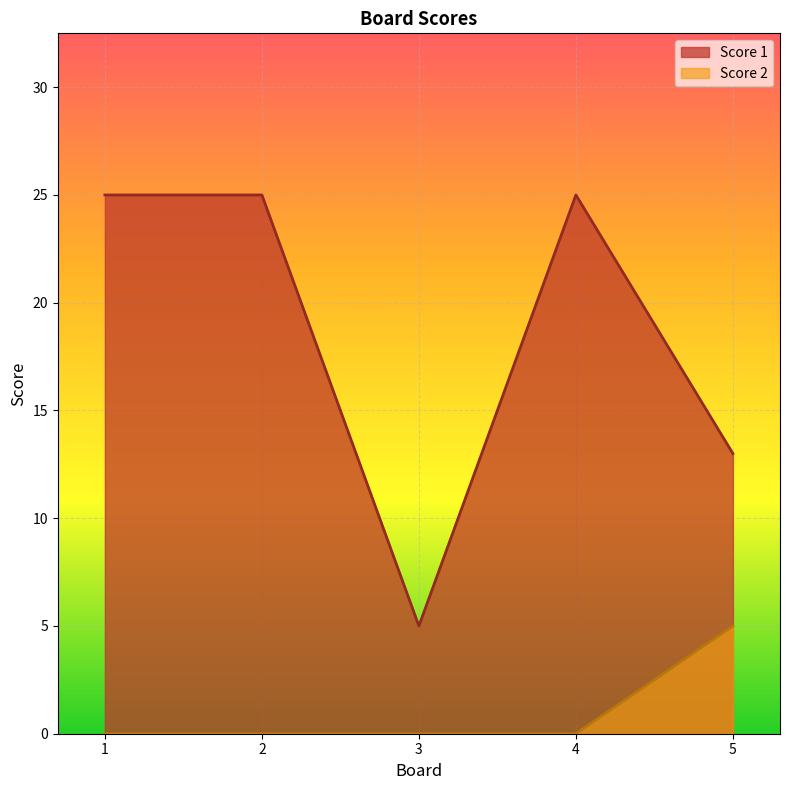

What is the value of the Score 1 point at the 1st from the left?

25